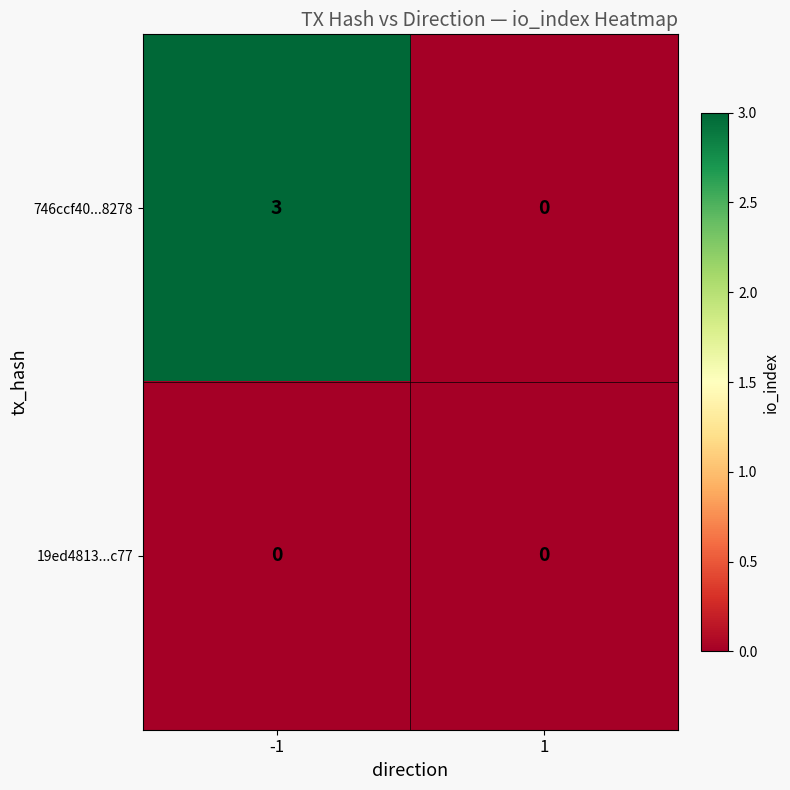

Which series has the largest range (max minus min)?

746ccf40...8278